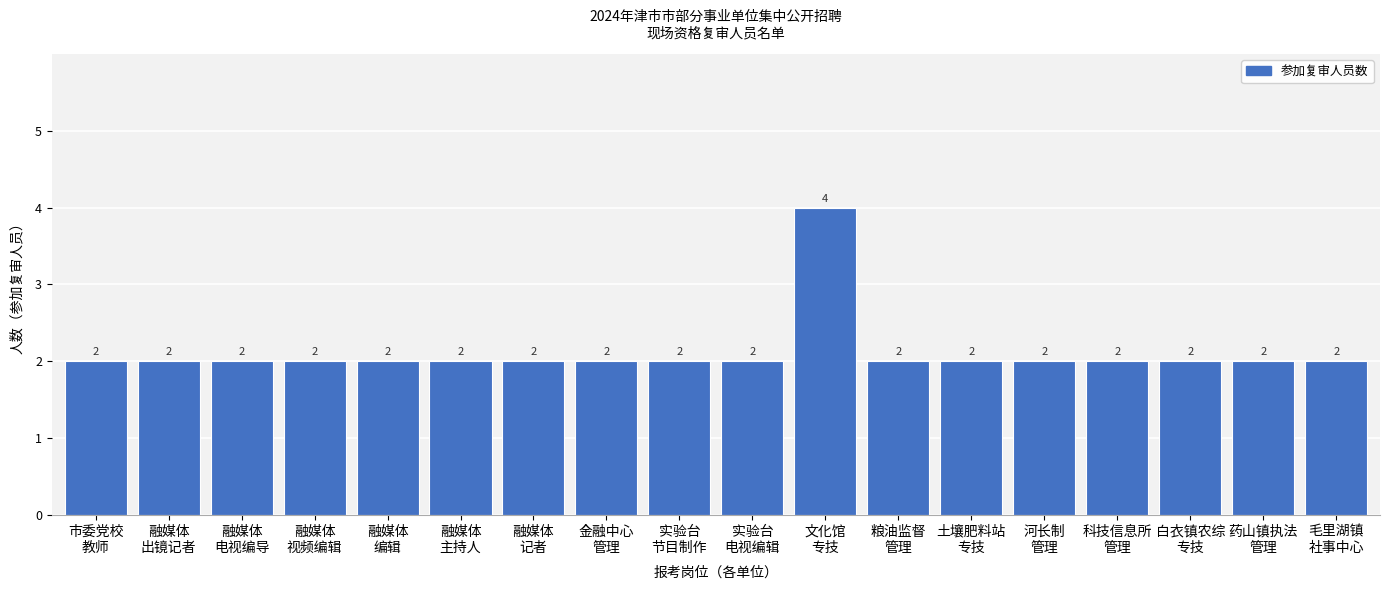

Reading left to right, transcribe all the data shown in this chart.

2	2	2	2	2	2	2	2	2	2	4	2	2	2	2	2	2	2